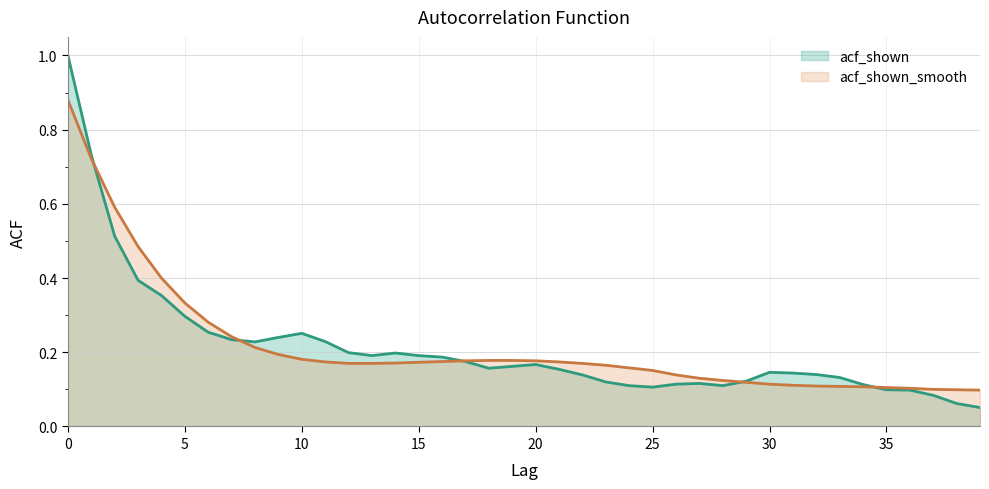

How many times do acf_shown and acf_shown_smooth cross each other?

5